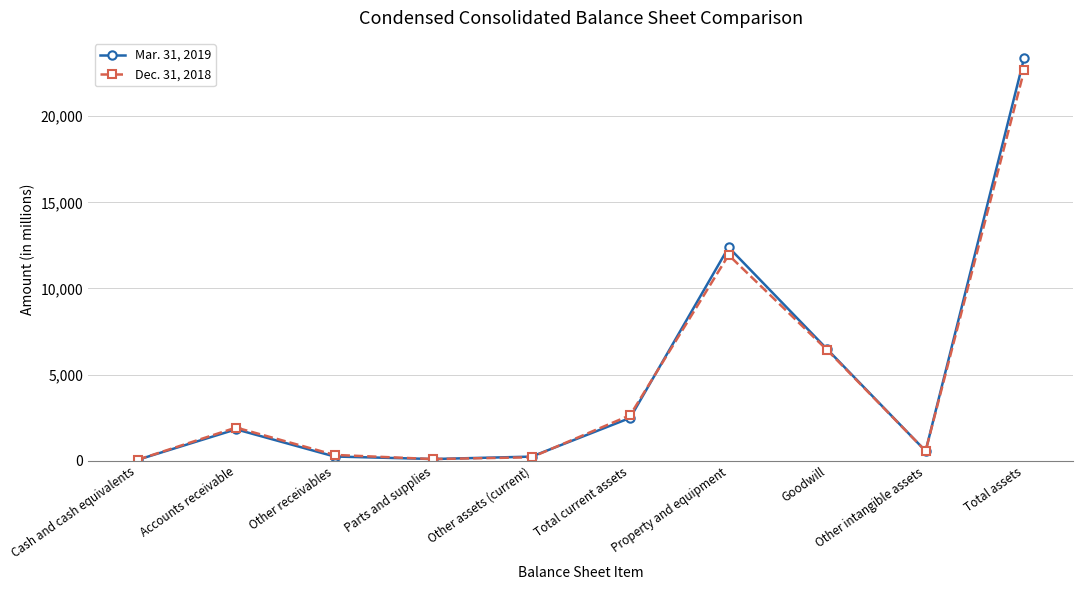

Between Other assets (current) and Property and equipment, which series saw the biggest shift?

Mar. 31, 2019